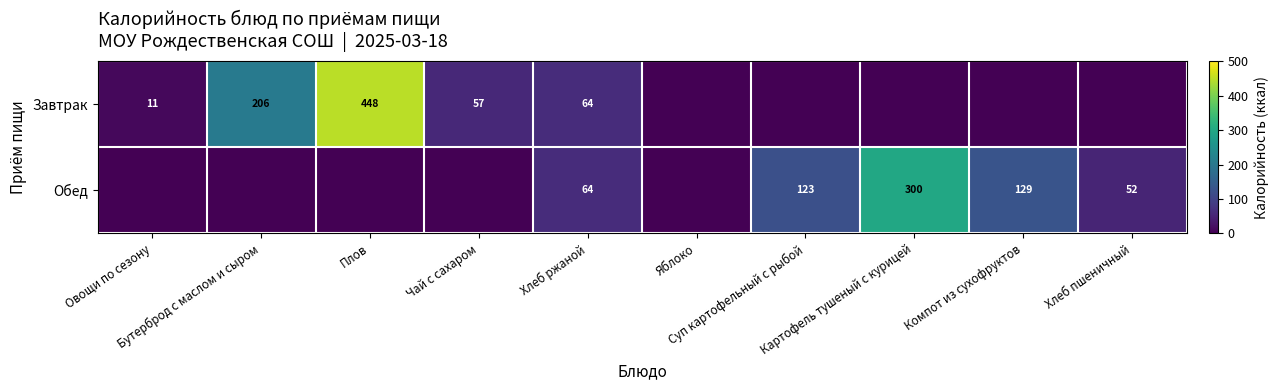

What is the sum of all Завтрак values?

786.5